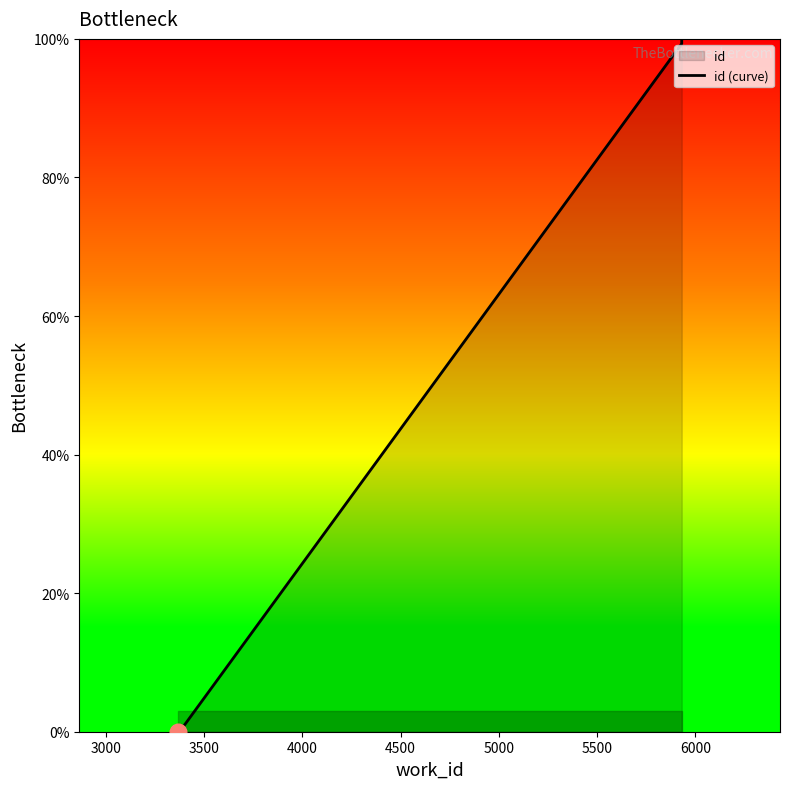

What is the average value?

59.9